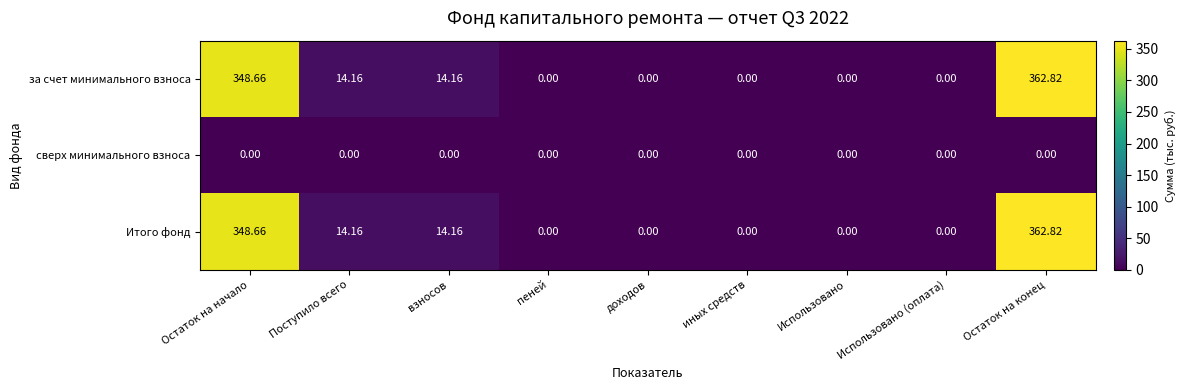

At how many categories does at least one series exceed 328?

2